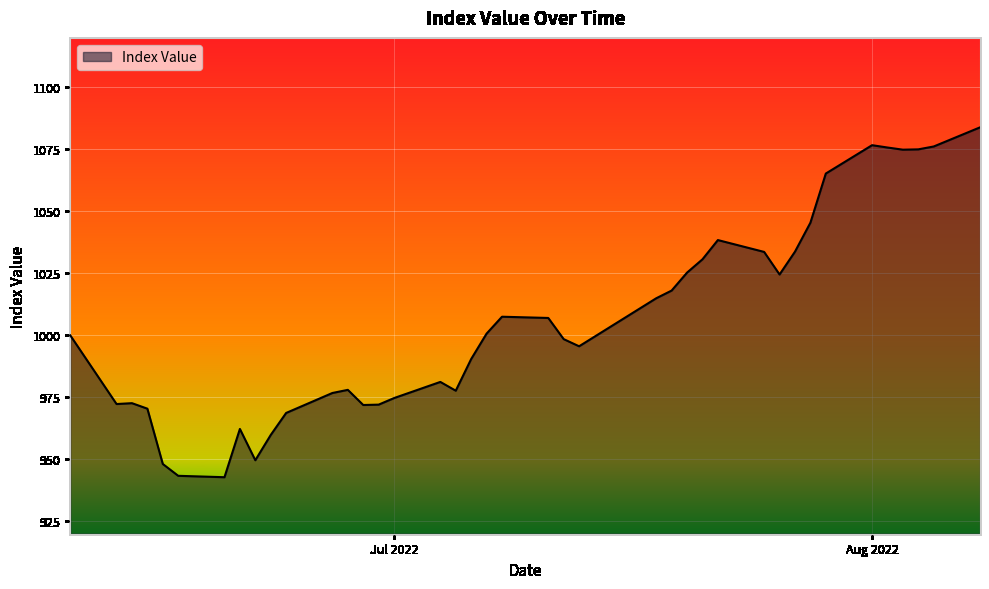

What is the difference between the maximum and minimum values?

141.1